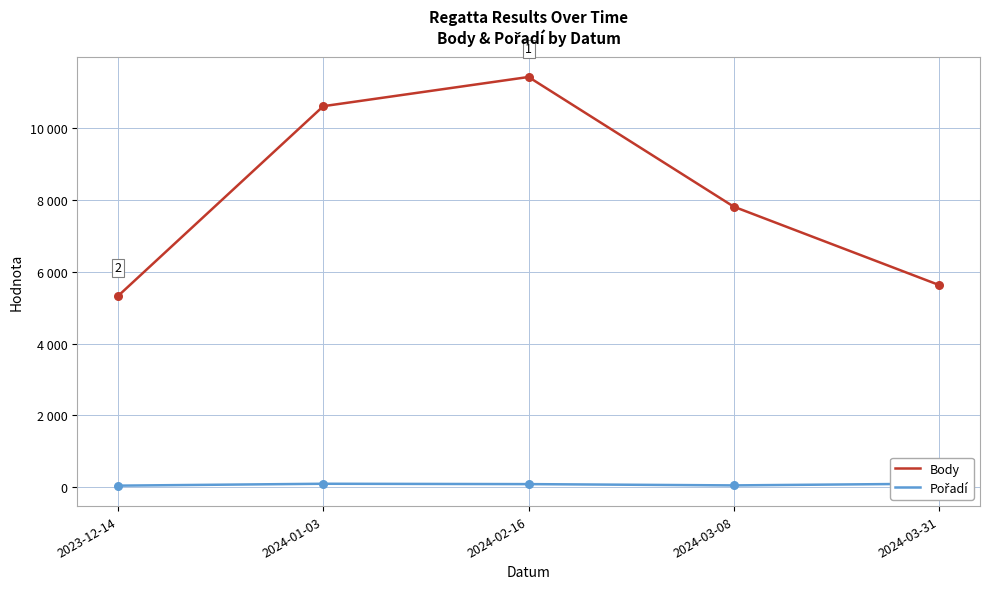

At which category is the sum across all series the highest?

2024-02-16